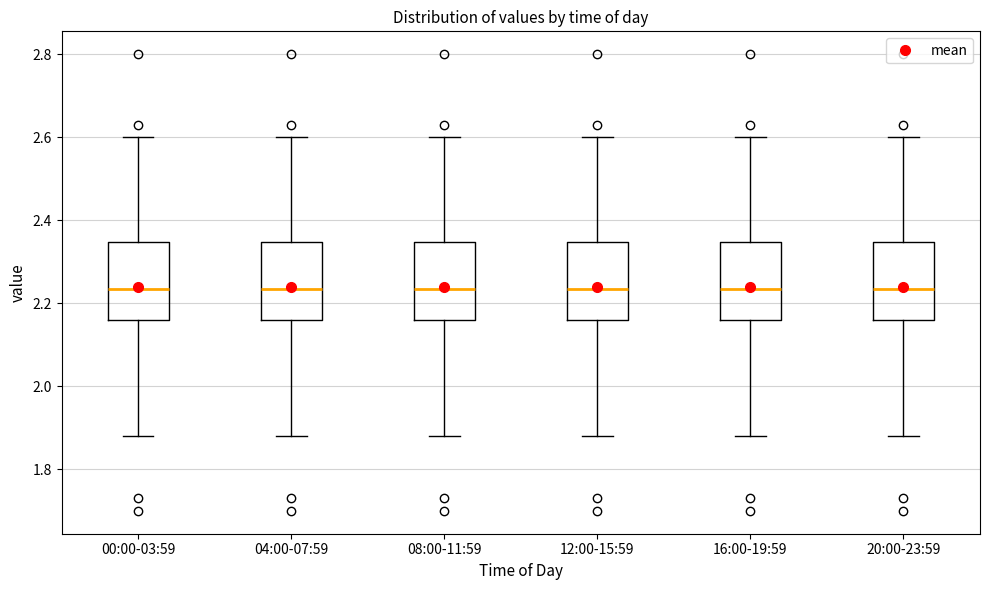

Reading left to right, transcribe this box plot: for each box, give where its median line is, the range the box spans, and where its two whiskers end, as read against the y-axis. The values are not printed on the chart, so give them approximately, as read against the axis.

00:00-03:59: median 2.24, box 2.16 to 2.34, whiskers 1.88 to 2.60
04:00-07:59: median 2.24, box 2.16 to 2.34, whiskers 1.88 to 2.60
08:00-11:59: median 2.24, box 2.16 to 2.34, whiskers 1.88 to 2.60
12:00-15:59: median 2.24, box 2.16 to 2.34, whiskers 1.88 to 2.60
16:00-19:59: median 2.24, box 2.16 to 2.34, whiskers 1.88 to 2.60
20:00-23:59: median 2.24, box 2.16 to 2.34, whiskers 1.88 to 2.60